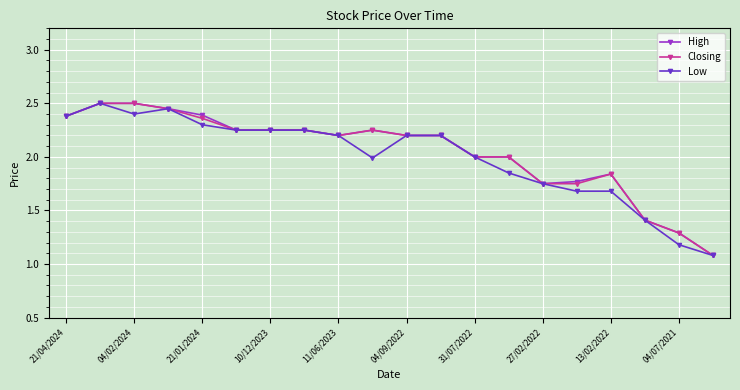

At how many categories does at least one series exceed 1?

20